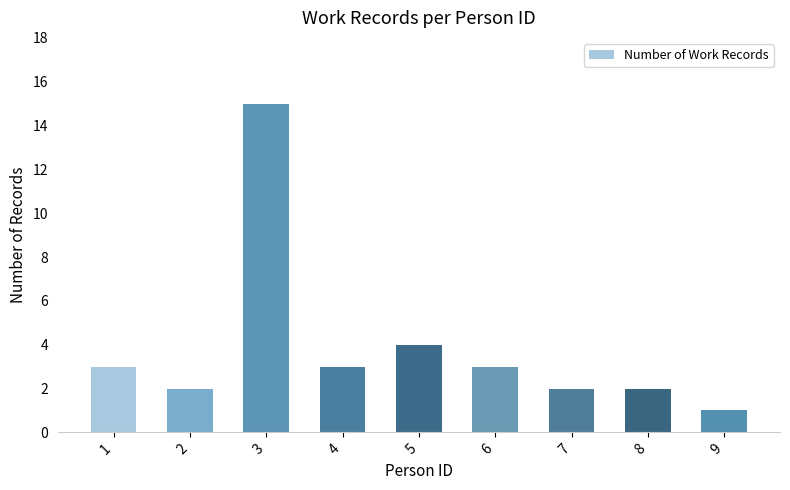

What is the value of the 9th bar from the left?

1